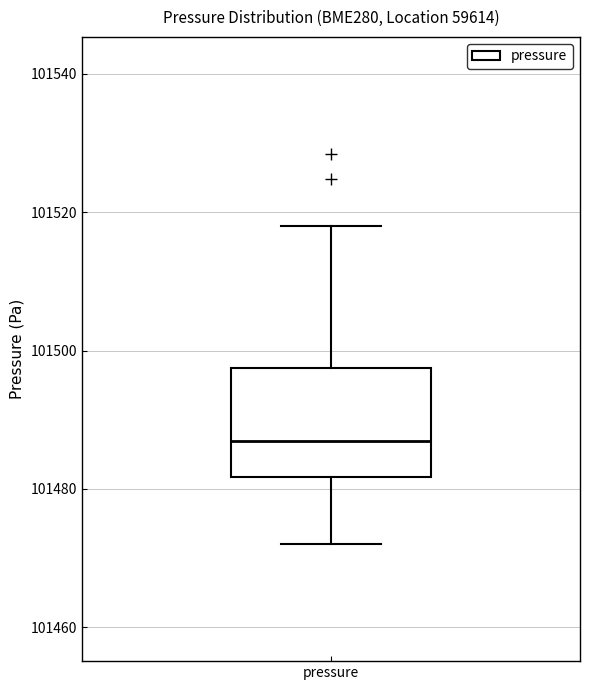

Read this box plot against the y-axis: the position of the median line, the range covered by the box, and the ends of both whiskers. The values are not printed on the chart, so give them approximately, as read against the axis.

median 101486, box 101482 to 101498, whiskers 101472 to 101518